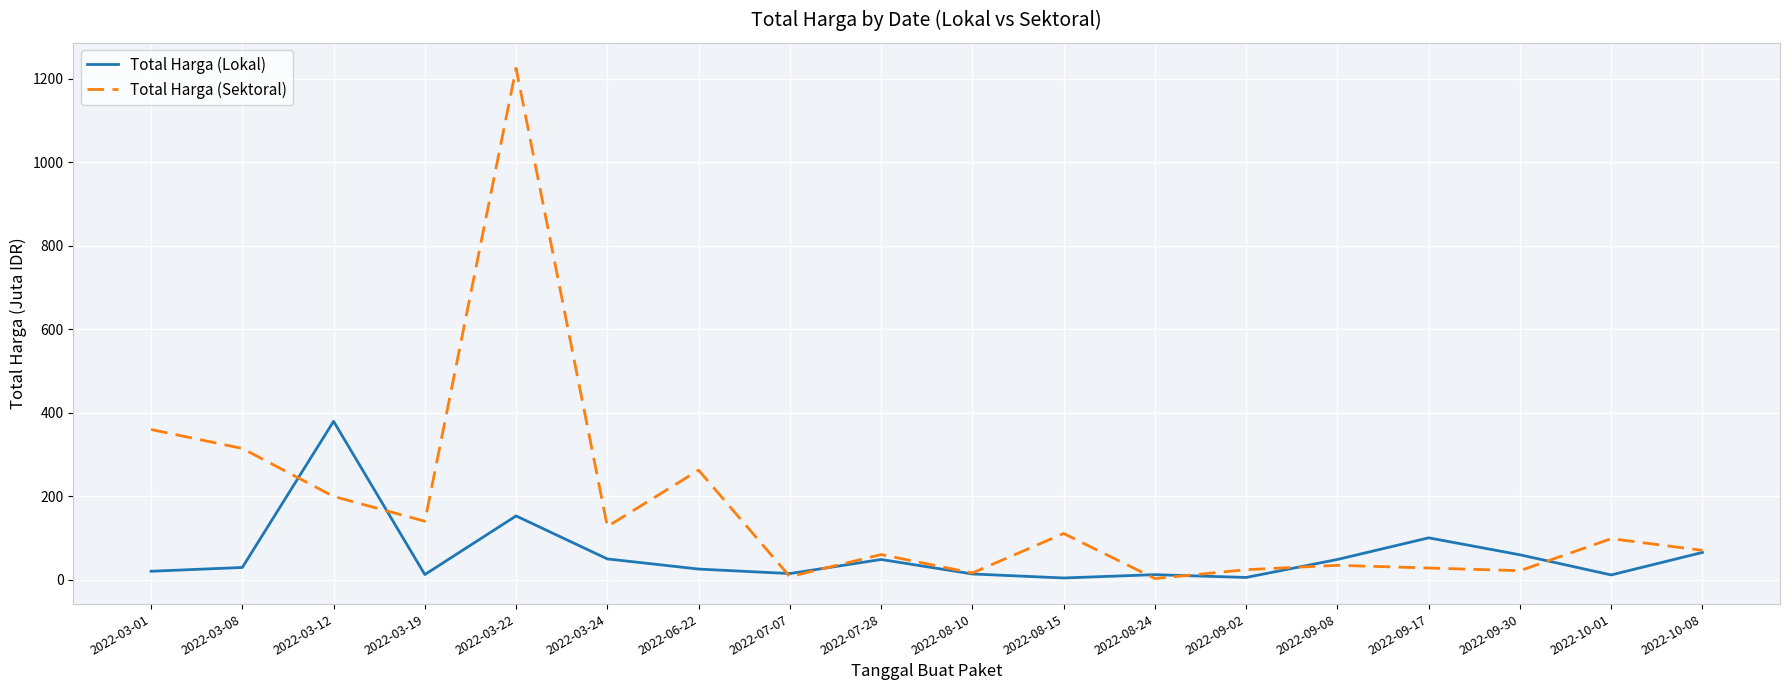

Which series has the largest range (max minus min)?

Total Harga (Sektoral)